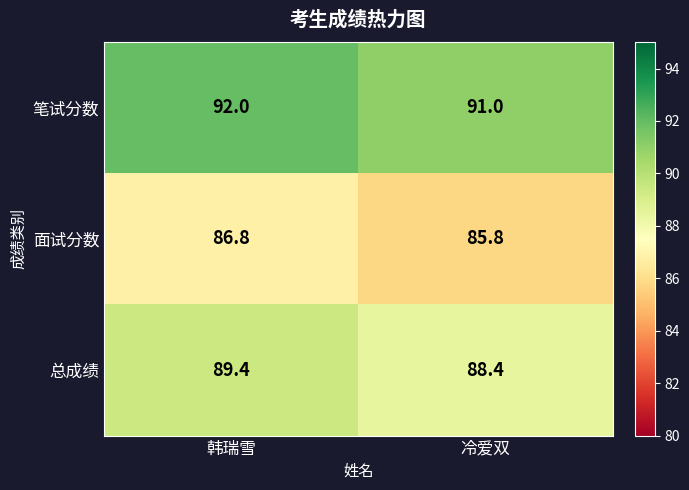

Rank the series by their maximum value, from lowest to highest.

面试分数, 总成绩, 笔试分数